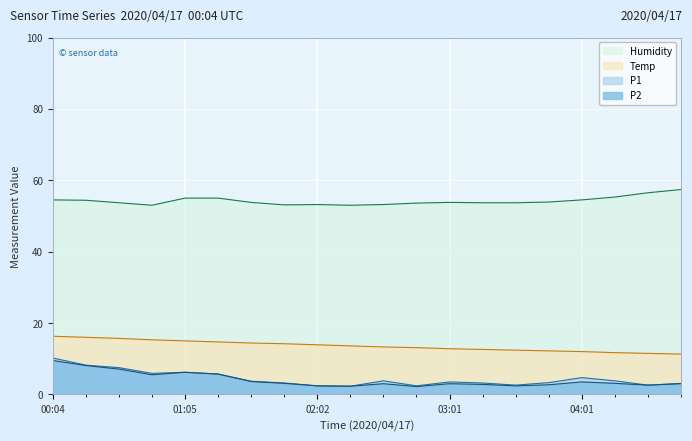

What value does the Humidity series have at 01:47?

53.1